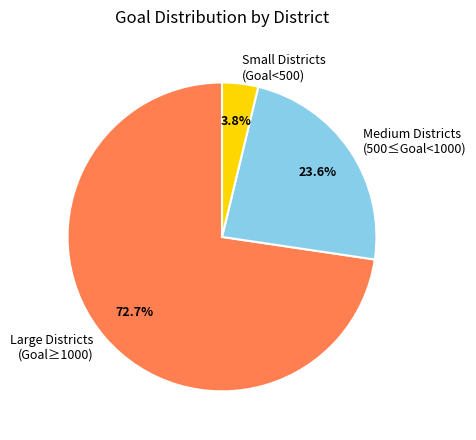

Which slice is the smallest?

Small Districts (Goal<500)